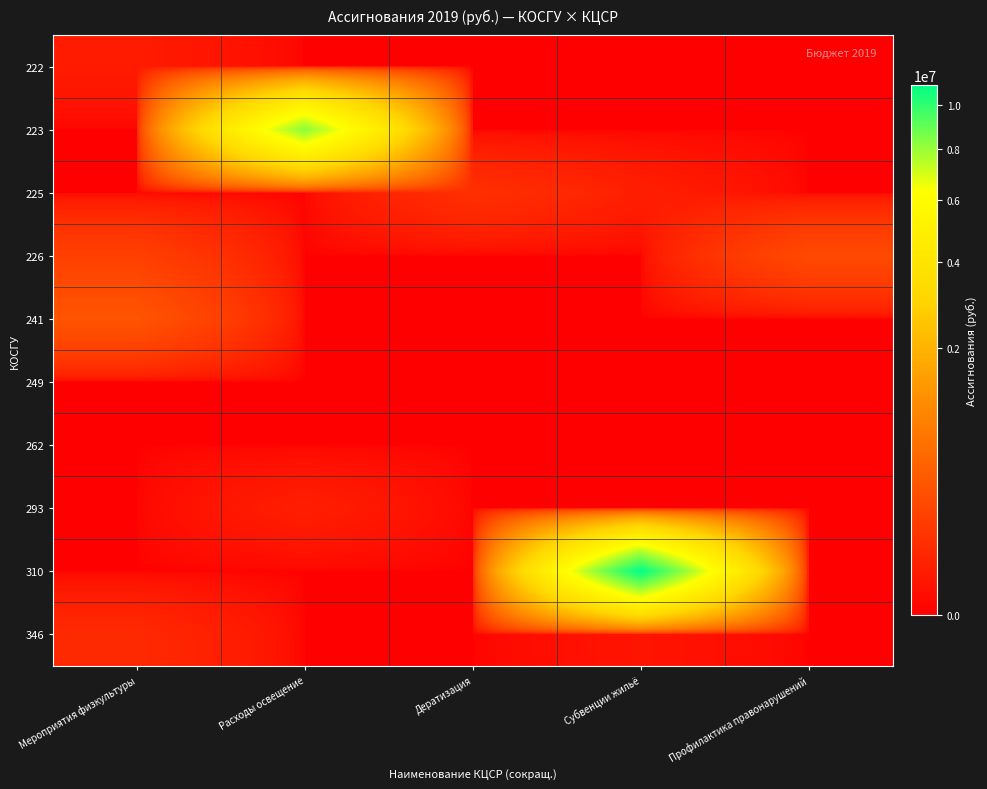

How many categories are shown in the chart?

5